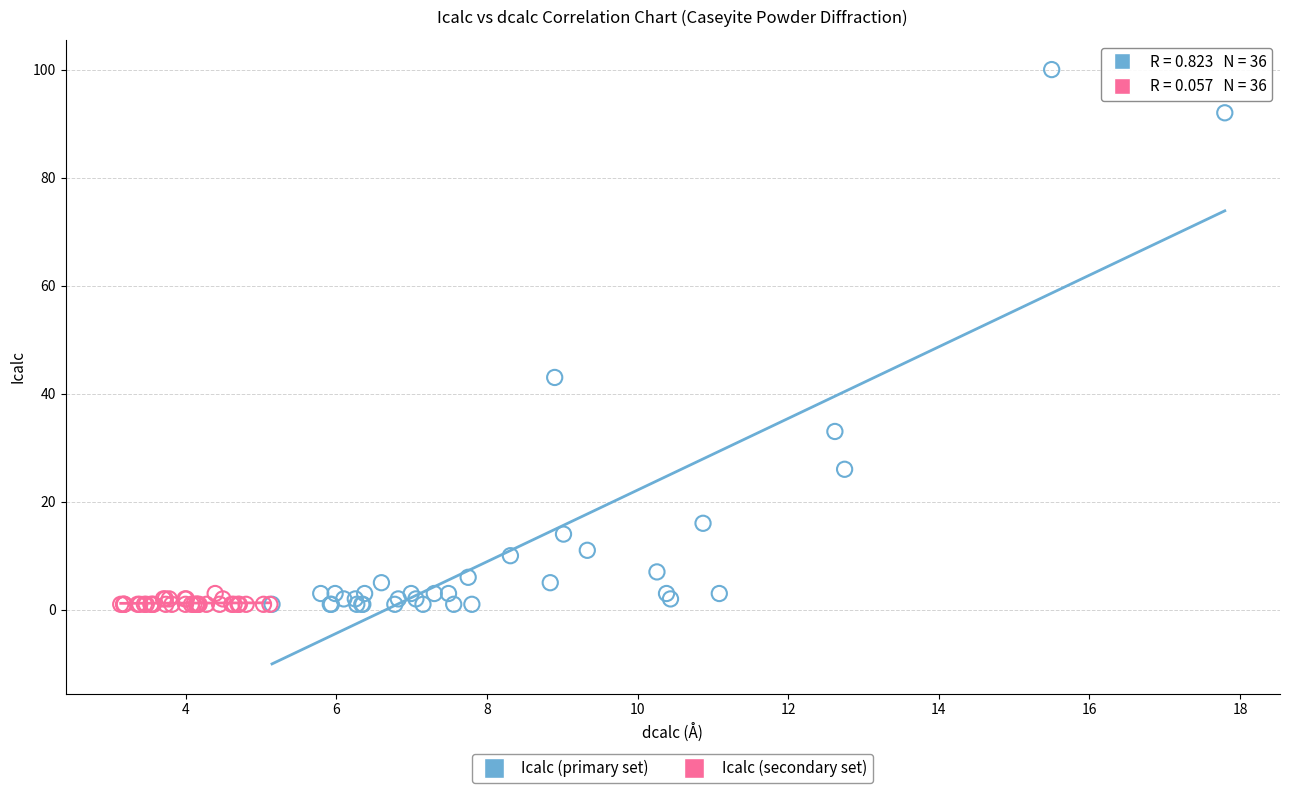

Which series has the widest spread of Y values?

Icalc (primary set)